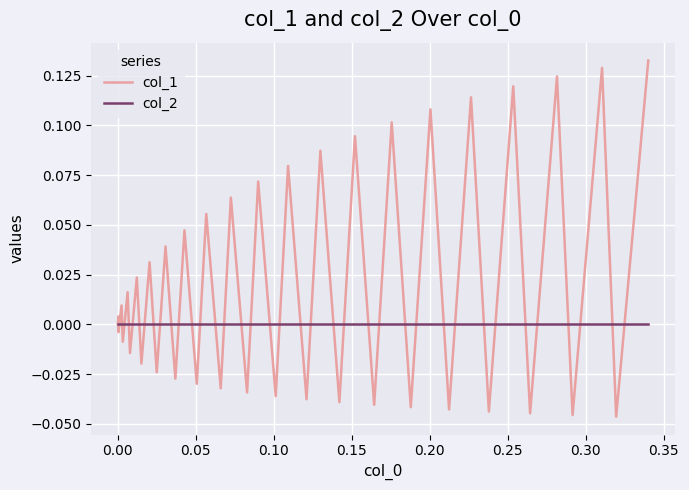

Which series has the largest range (max minus min)?

col_1